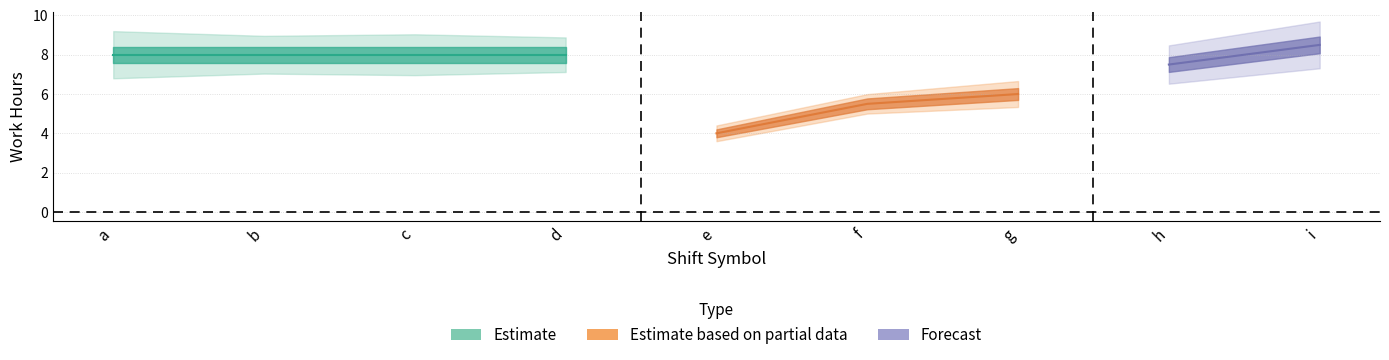

Is the value of Estimate_lower at a greater than the value of Estimate_upper at d?

No